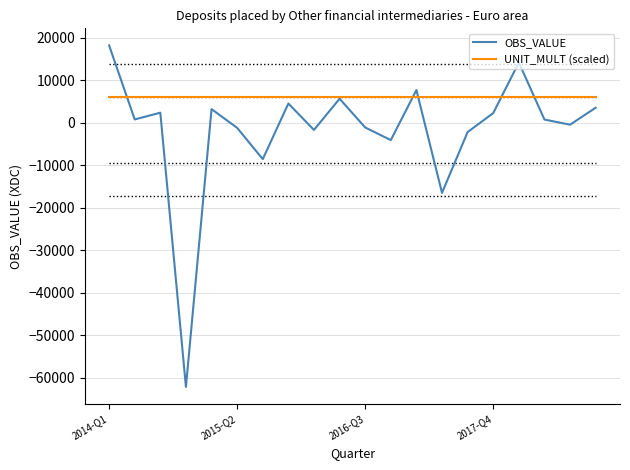

List the series in order of their overall mean, highest first.

UNIT_MULT (scaled), OBS_VALUE